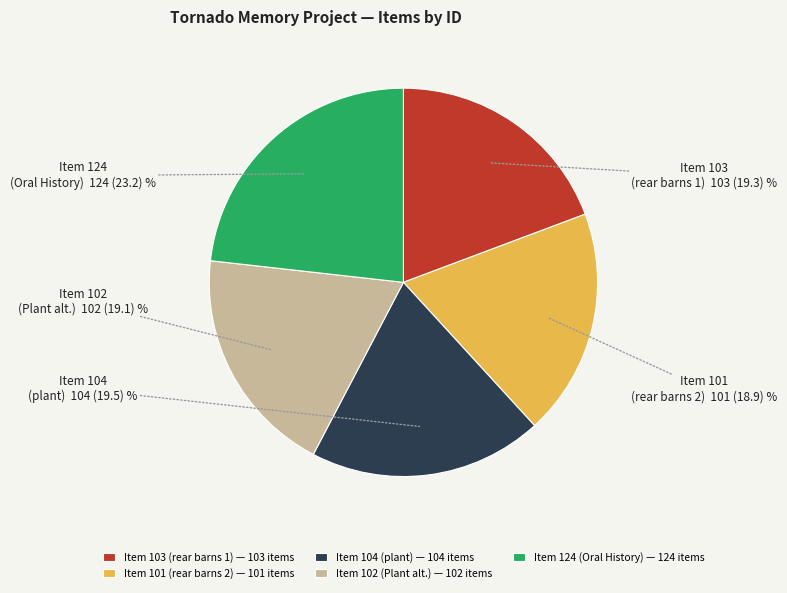

True or false: Item 104 (plant) accounts for 26% of the total.

False